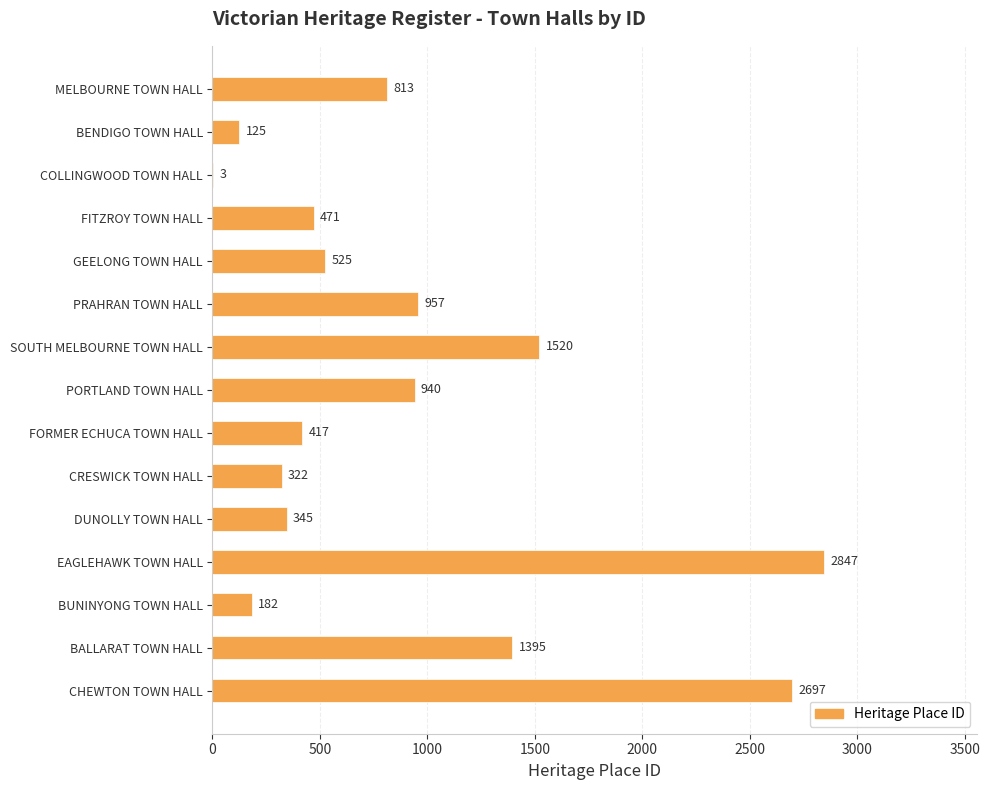

The chart shows a value of 2847 at EAGLEHAWK TOWN HALL. True or false?

True